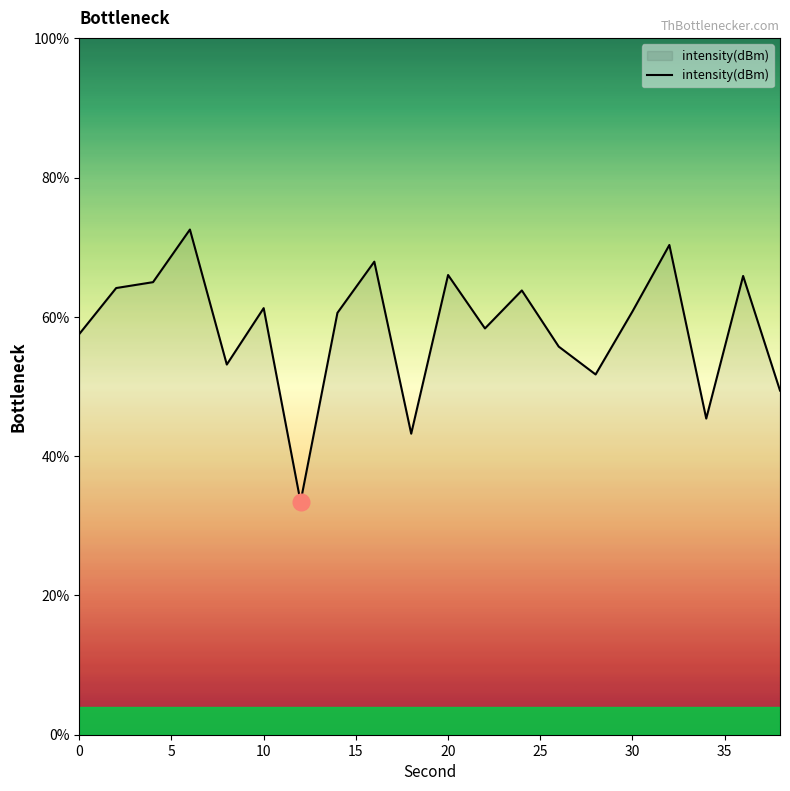

What is the maximum value shown in the chart?

72.5